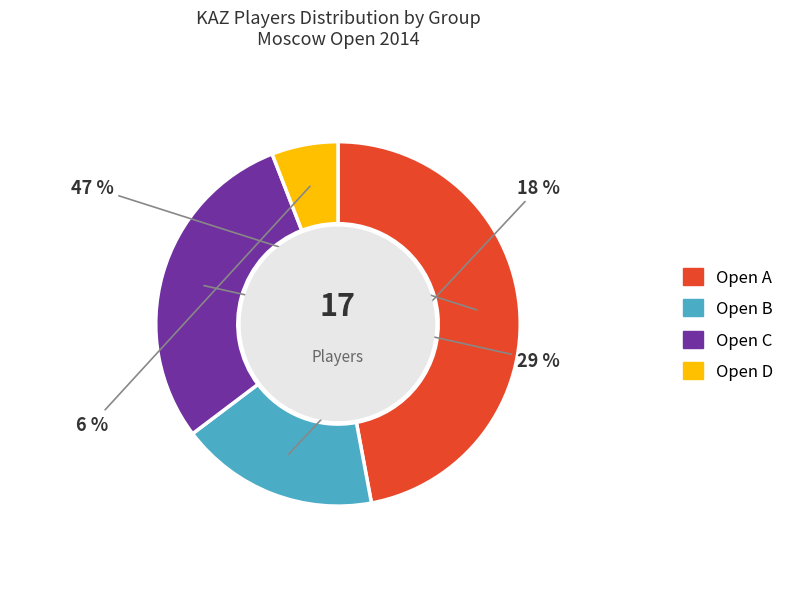

The Open A slice represents 37% of the pie. True or false?

False